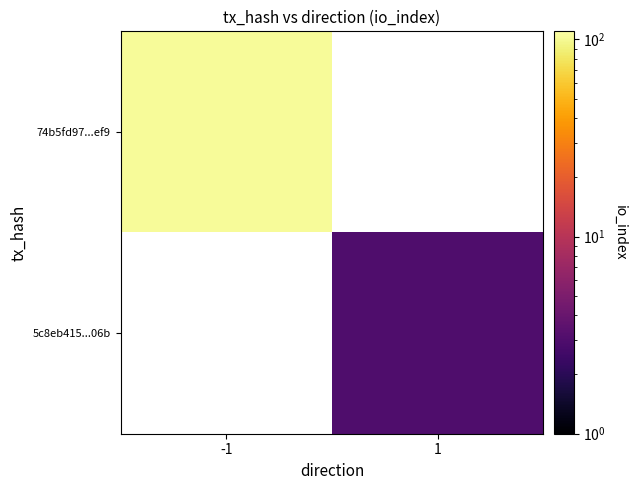

Which label corresponds to the largest value in the chart?

-1